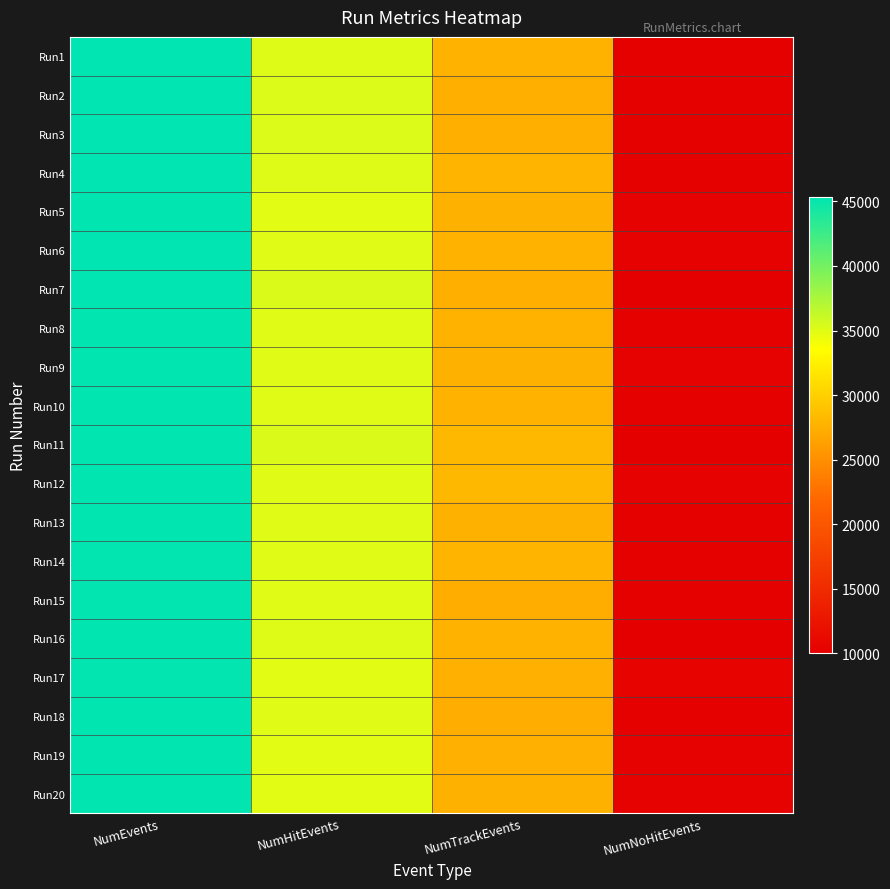

Which label corresponds to the smallest value in the chart?

NumNoHitEvents